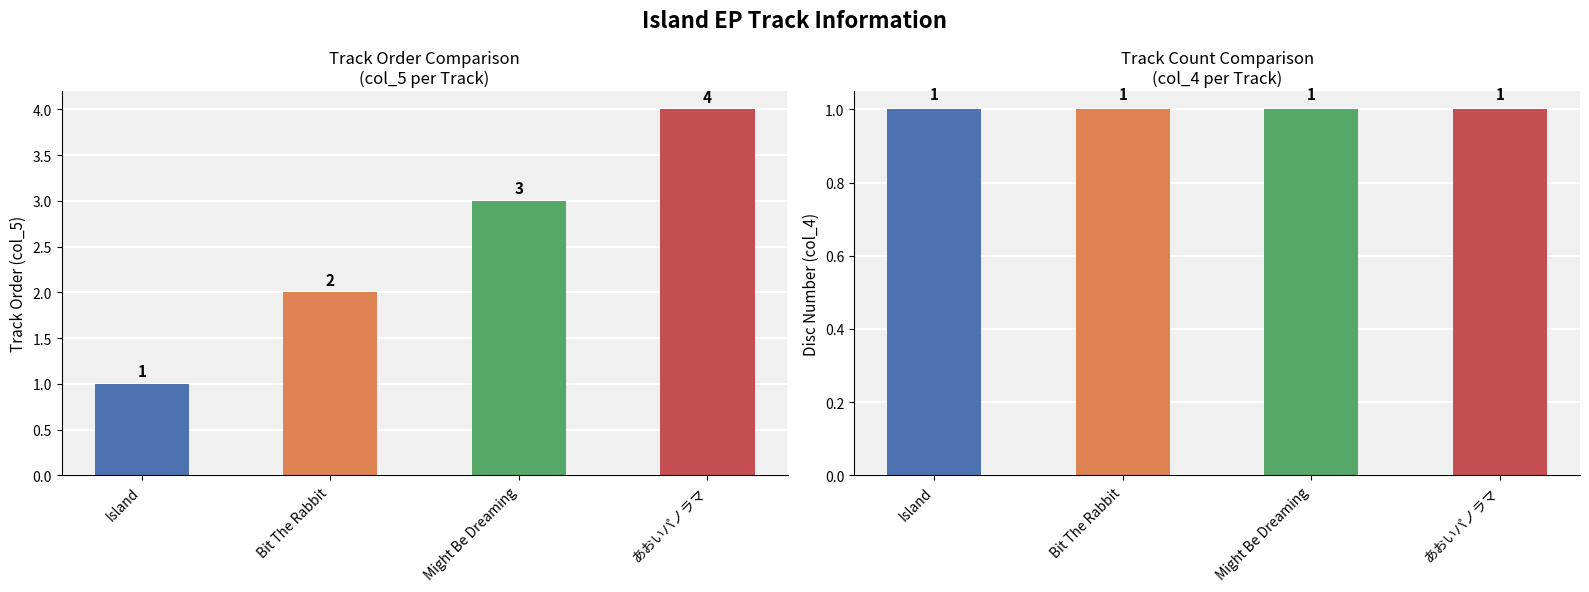

Reading left to right, transcribe all the data shown in this chart.

col_5: Island=1	Bit The Rabbit=2	Might Be Dreaming=3	あおいパノラマ=4
col_4: Island=1	Bit The Rabbit=1	Might Be Dreaming=1	あおいパノラマ=1